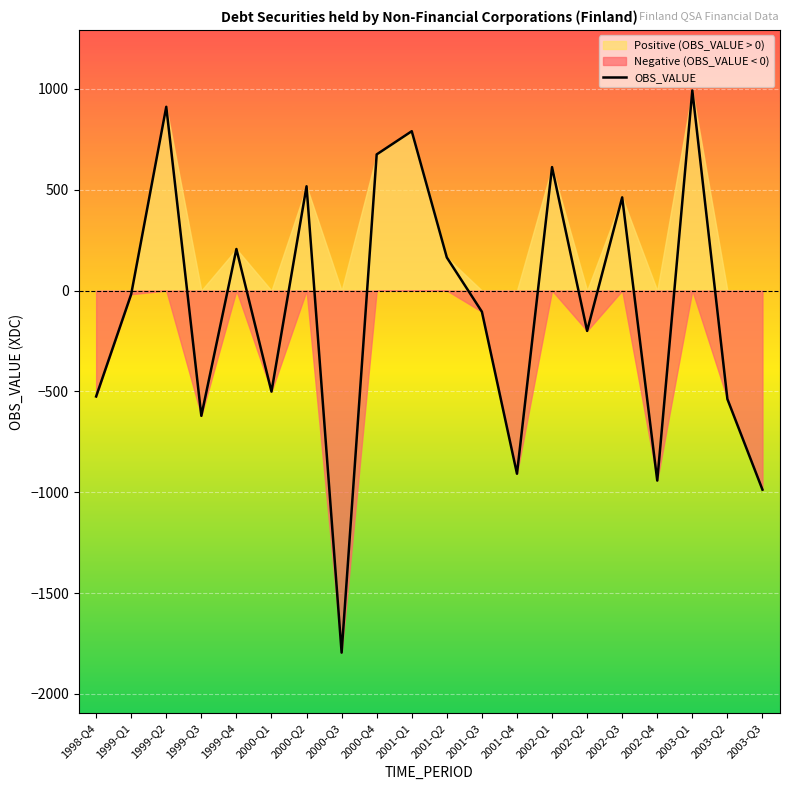

List the labels in order of value, smallest first.

2000-Q3, 2003-Q3, 2002-Q4, 2001-Q4, 1999-Q3, 2003-Q2, 1998-Q4, 2000-Q1, 2002-Q2, 2001-Q3, 1999-Q1, 2001-Q2, 1999-Q4, 2002-Q3, 2000-Q2, 2002-Q1, 2000-Q4, 2001-Q1, 1999-Q2, 2003-Q1